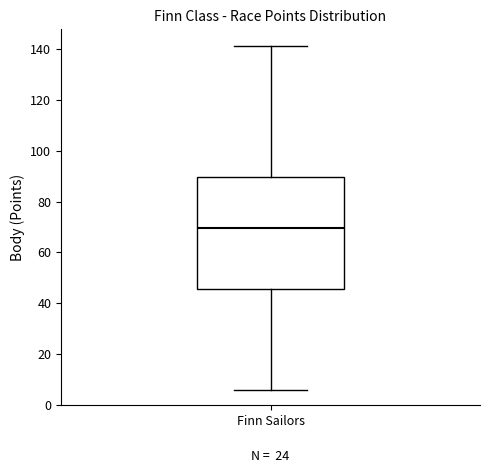

Transcribe this box plot: give where the median line is, the range the box spans, and where the two whiskers end, as read against the y-axis. The values are not printed on the chart, so give them approximately, as read against the axis.

median 70, box 46 to 90, whiskers 6 to 142